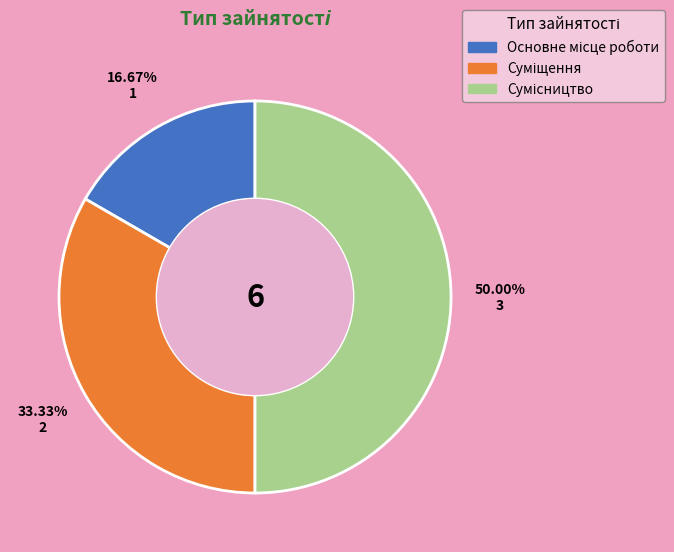

Count the number of slices in the pie.

3